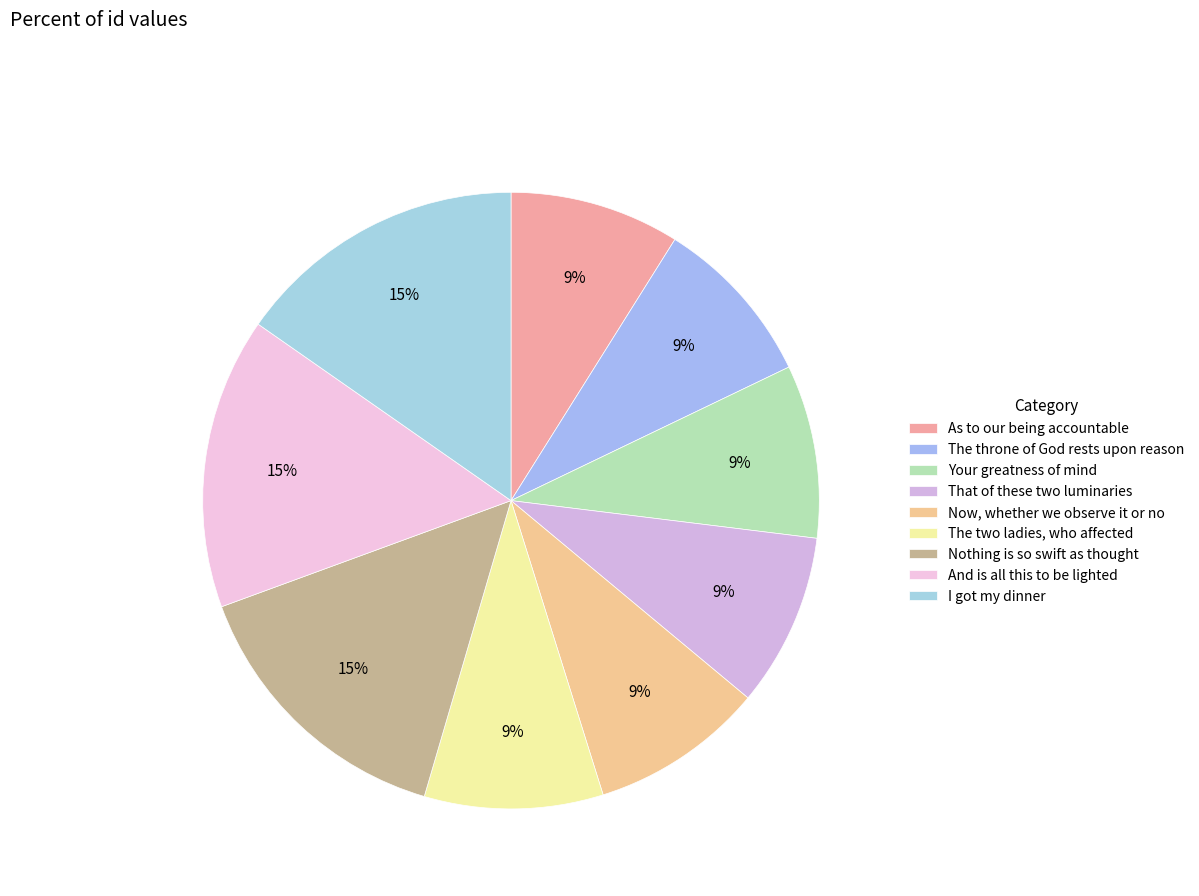

Rank the categories by value from highest to lowest.

I got my dinner, And is all this to be lighted, Nothing is so swift as thought, The two ladies, who affected, Now, whether we observe it or no, That of these two luminaries, Your greatness of mind, The throne of God rests upon reason, As to our being accountable